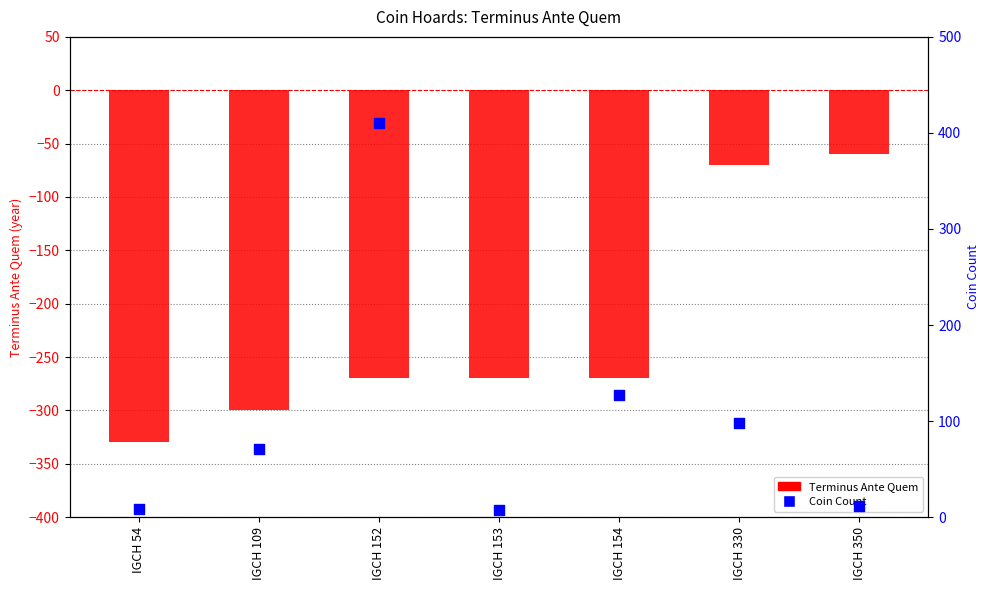

What are all the series names shown in the legend?

Terminus Ante Quem, Coin Count